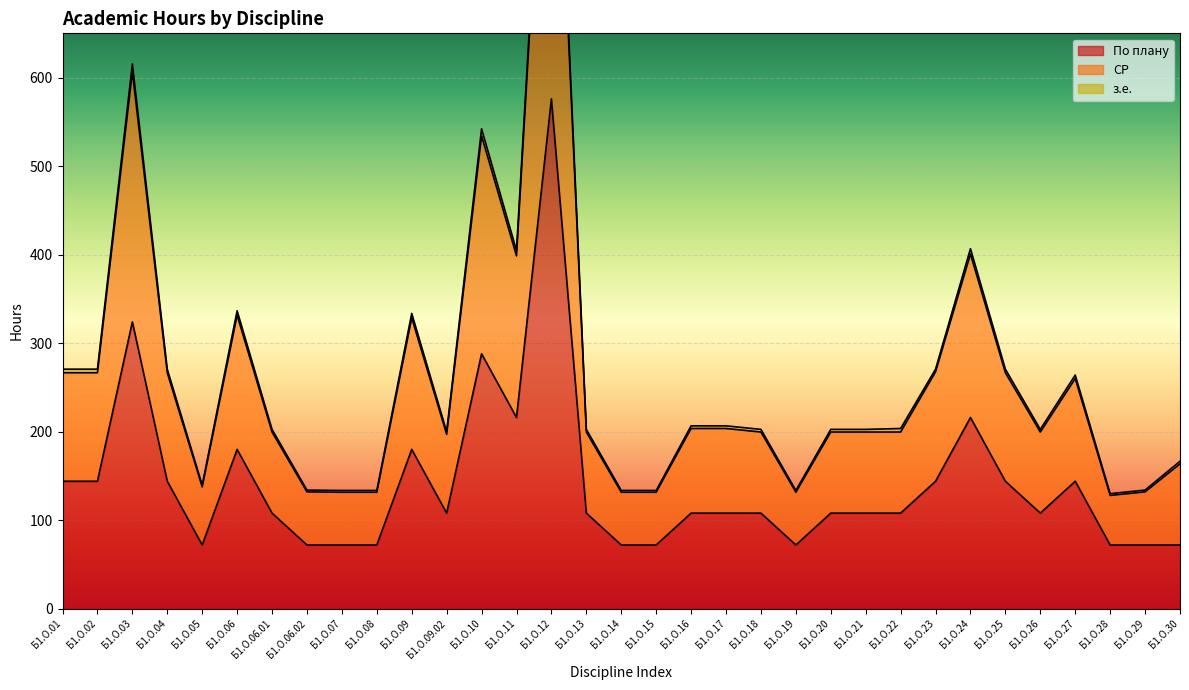

The value of По плану at Б1.О.06.01 is 43. True or false?

False